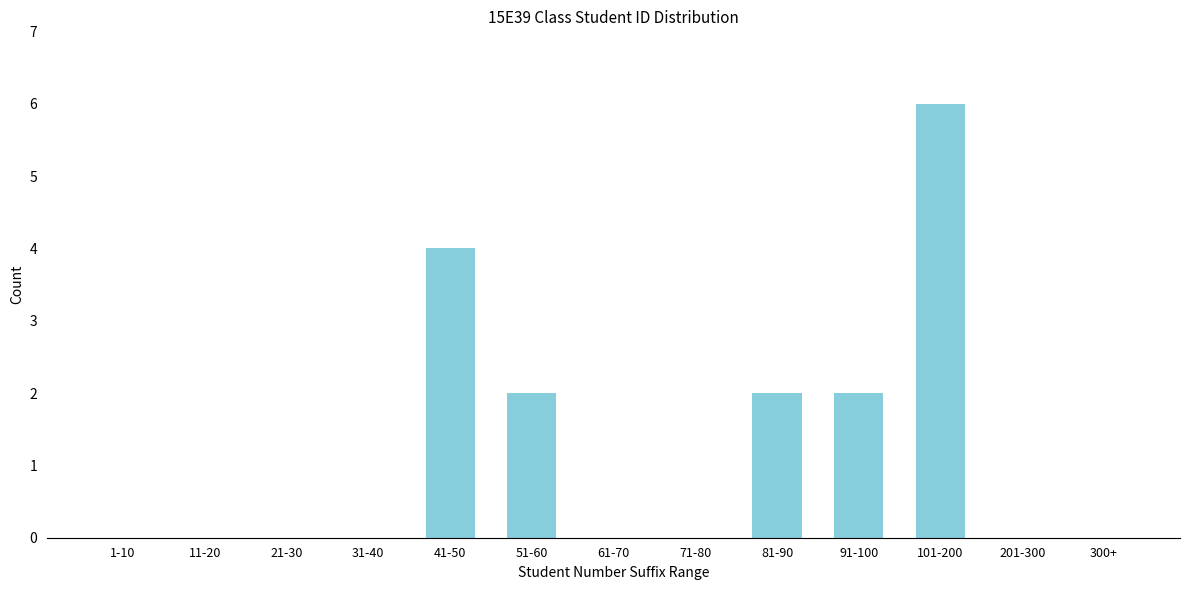

Reading left to right, what are all the values shown in this chart?

1-10=0	11-20=0	21-30=0	31-40=0	41-50=4	51-60=2	61-70=0	71-80=0	81-90=2	91-100=2	101-200=6	201-300=0	300+=0